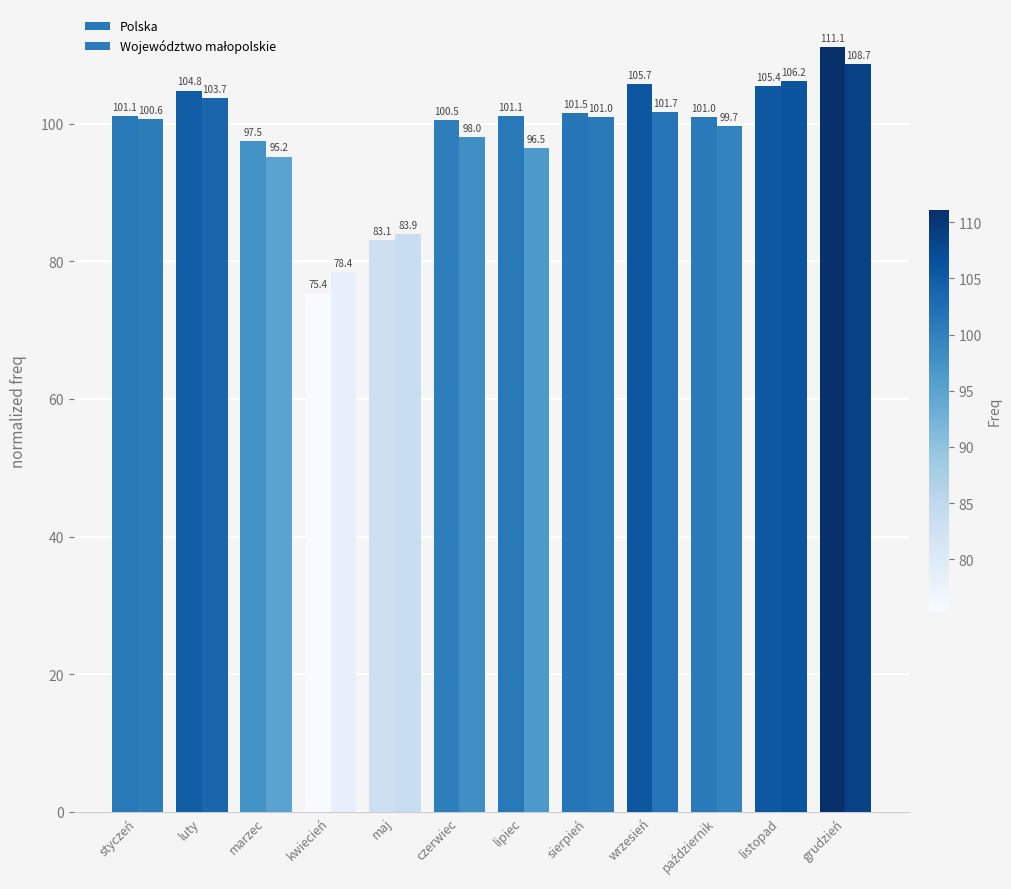

Where does the Polska series first go above 101?

styczeń